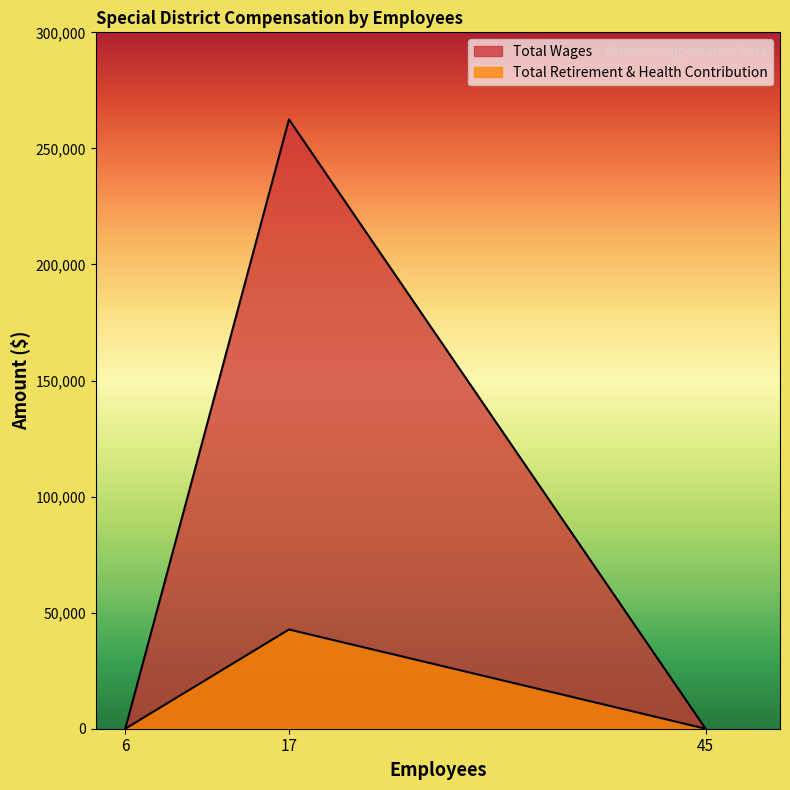

What is the sum of the Total Retirement & Health Contribution values at 45 and 17?

42743